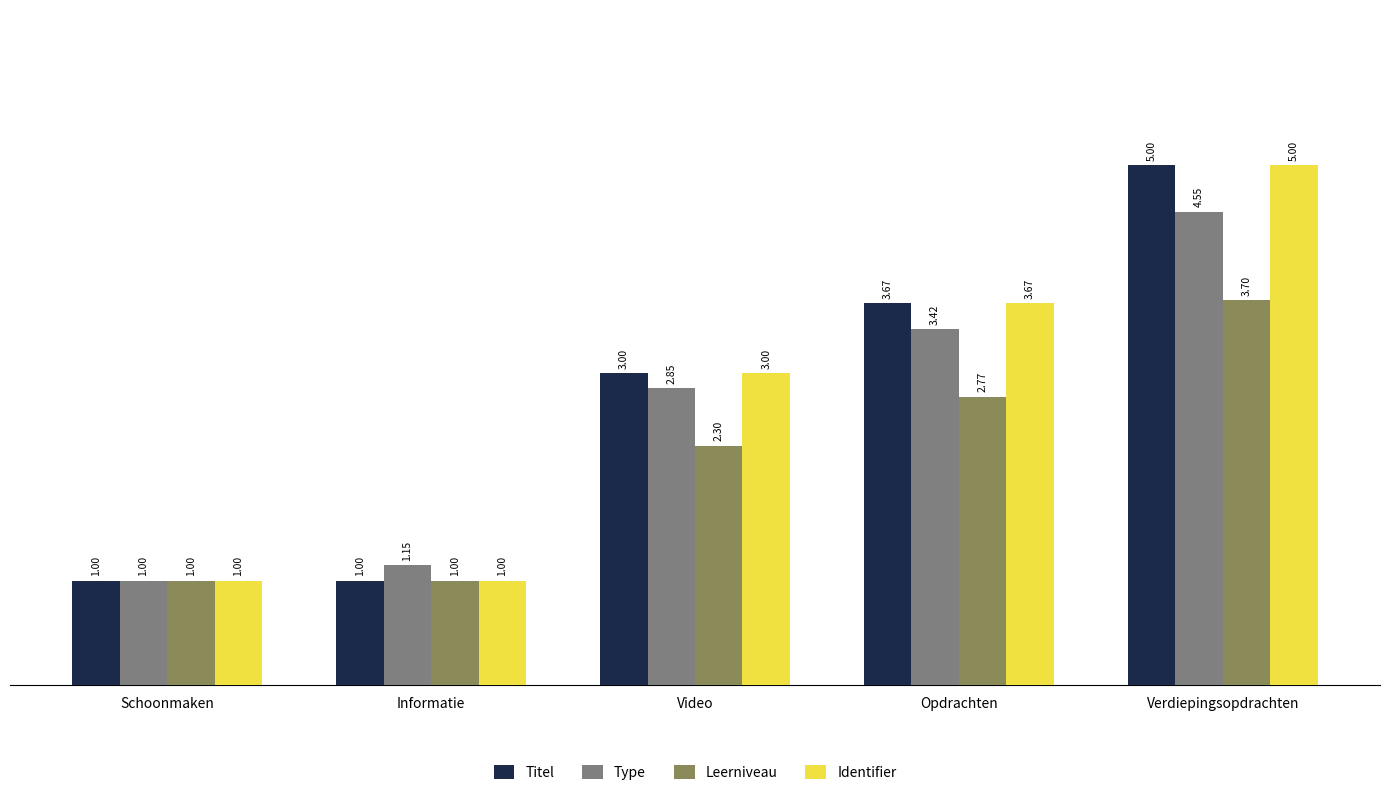

What is the value of the Titel bar at the 1st from the left?

1.0